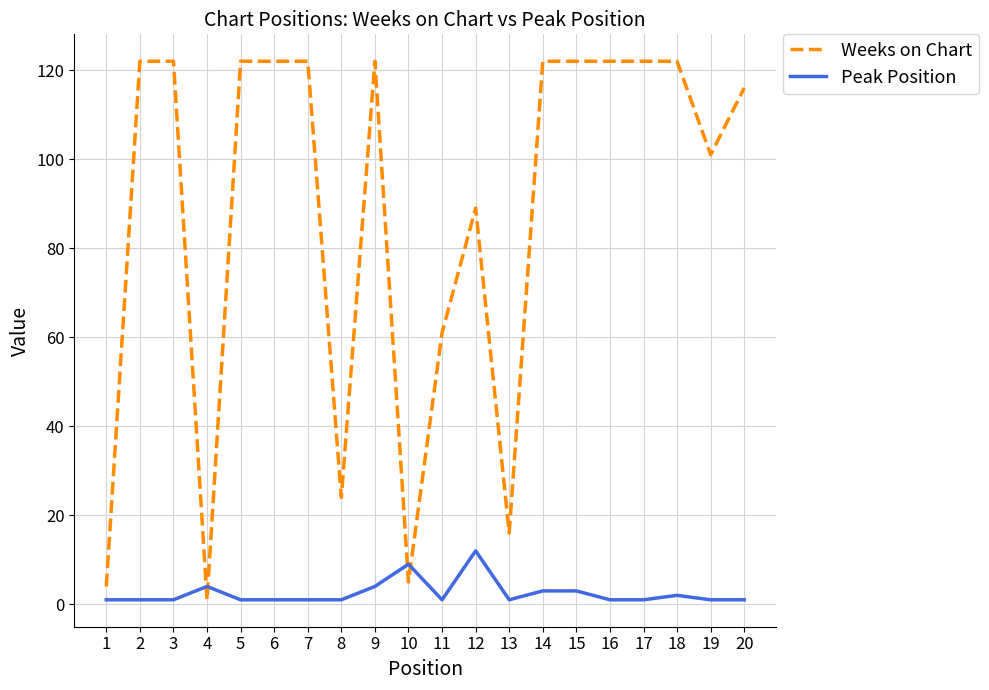

How many lines are shown in the chart?

2